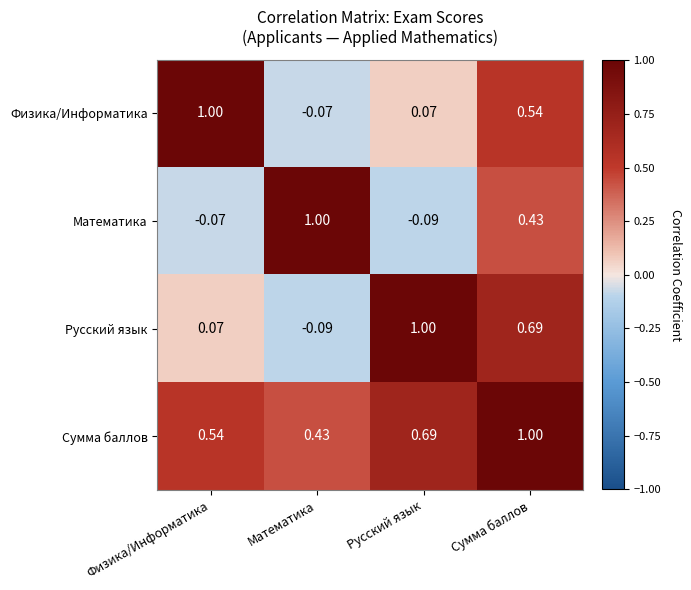

At which label does Физика/Информатика reach its minimum?

Математика